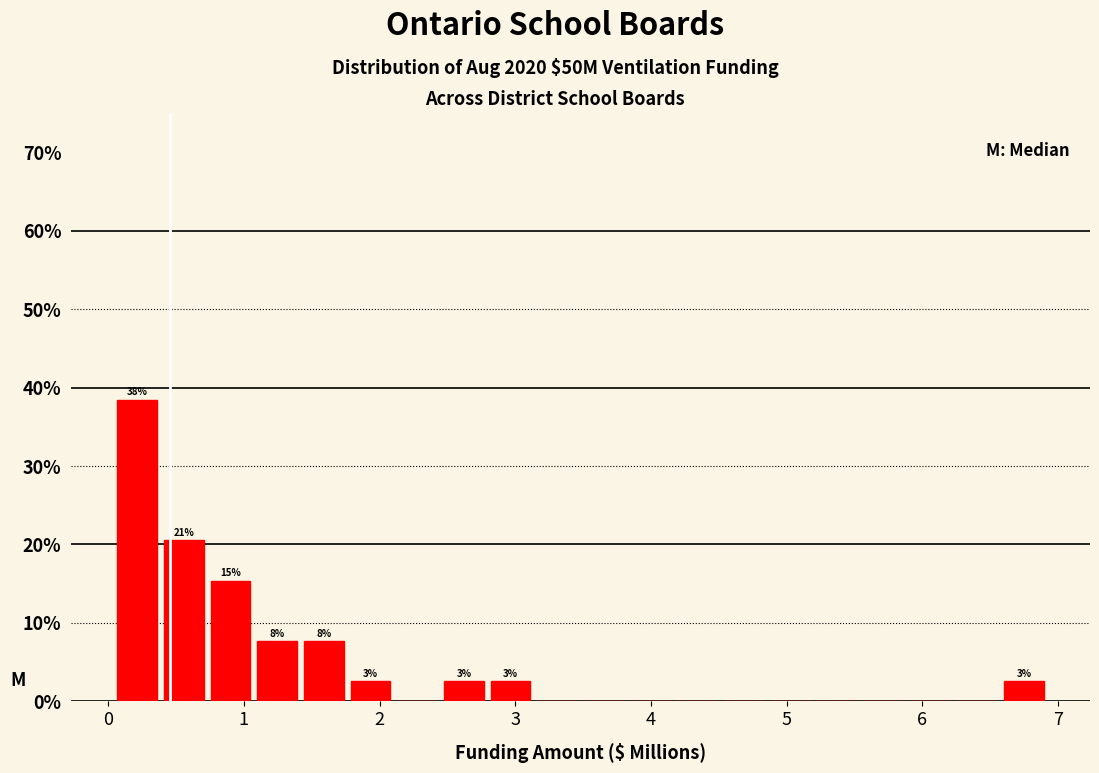

Around what value on the x-axis is the tallest bar? Give the approximate position of its centre, as read against the axis.

0.2